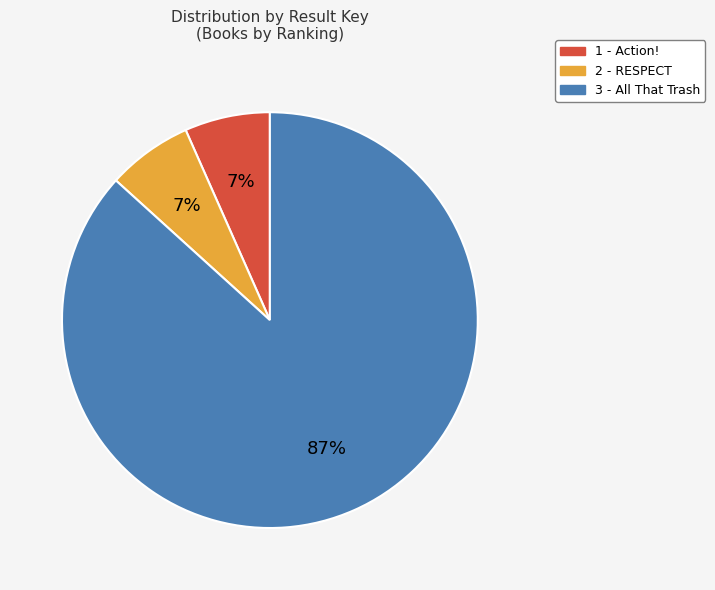

How many slices are in this pie chart?

3